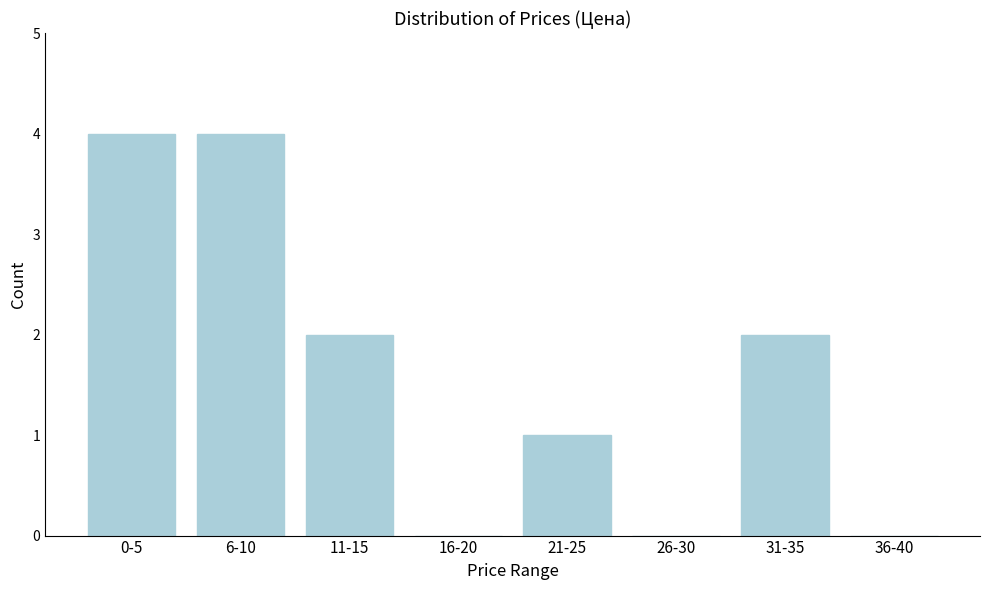

Reading left to right, list all the values displayed in this chart.

0-5=4	6-10=4	11-15=2	16-20=0	21-25=1	26-30=0	31-35=2	36-40=0